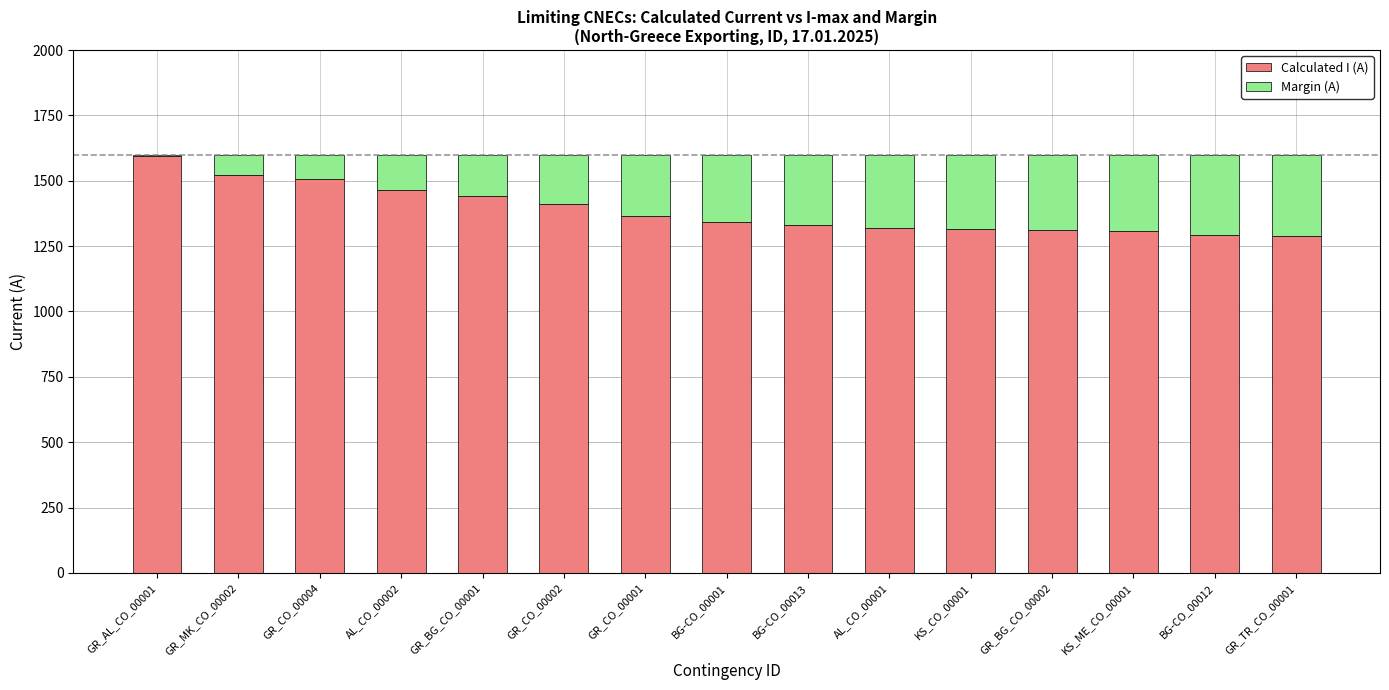

What are all the series names shown in the legend?

Calculated I (A), Margin (A)